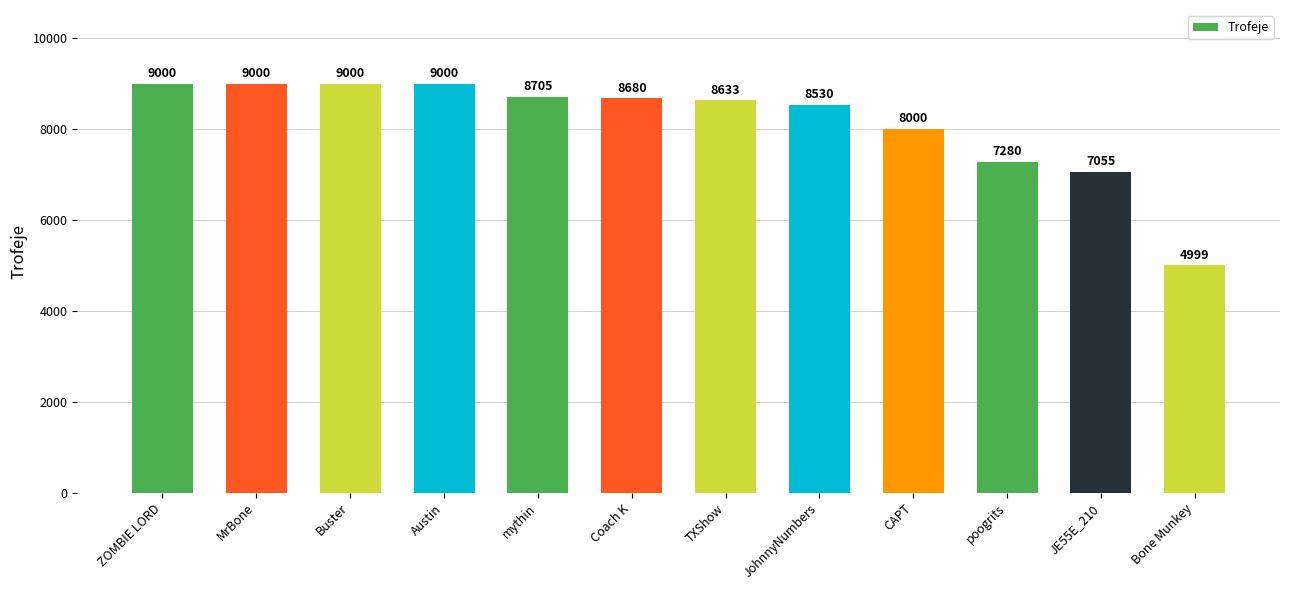

Reading left to right, list all the values displayed in this chart.

ZOMBIE LORD=9000	MrBone=9000	Buster=9000	Austin=9000	mythin=8705	Coach K=8680	TXShow=8633	JohnnyNumbers=8530	CAPT=8000	poogrits=7280	JE55E_210=7055	Bone Munkey=4999